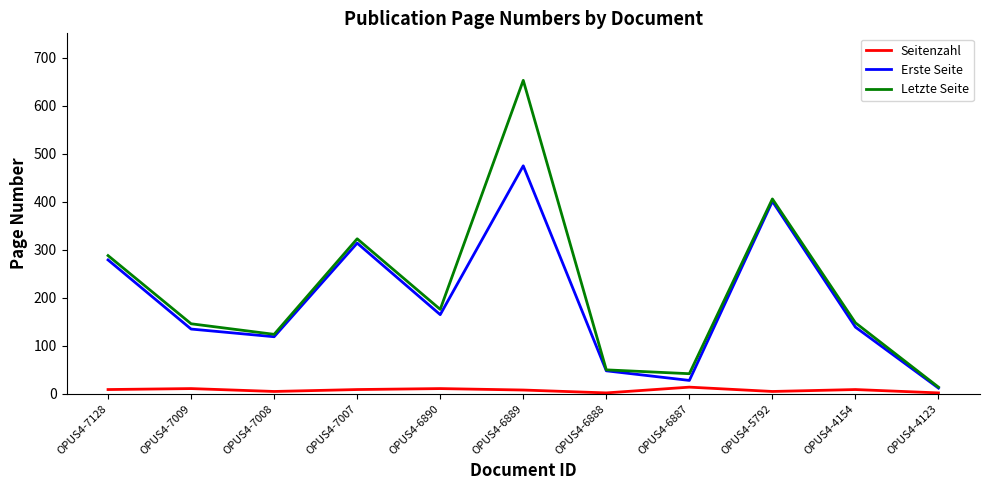

Which category has the highest value in the Erste Seite series?

OPUS4-6889